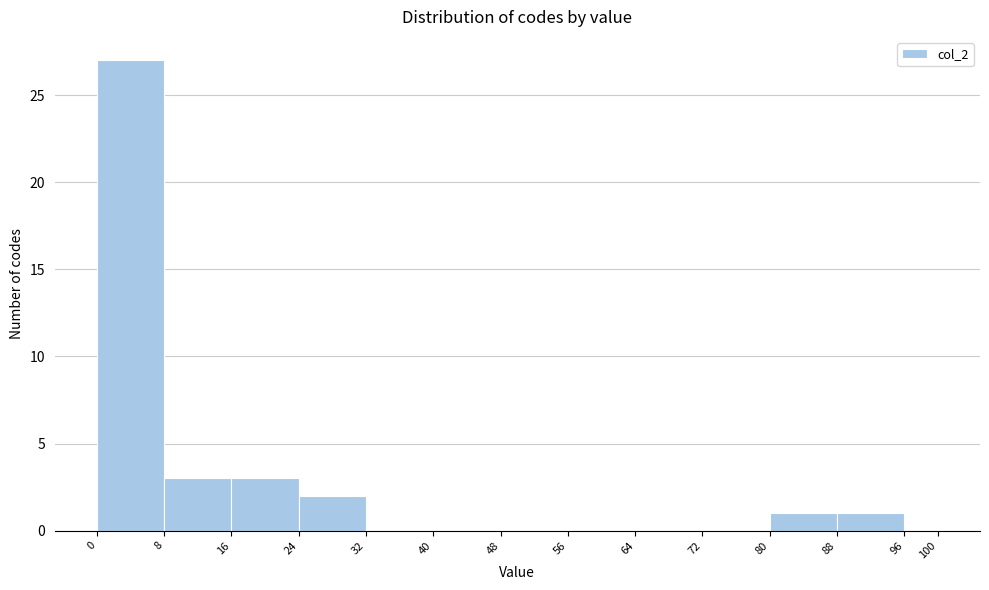

Reading left to right, list every bar in this chart as the range it spans on the x-axis followed by its height. The values are not printed on the chart, so give them approximately, as read against the axis.

0 to 8: 27
8 to 16: 3
16 to 24: 3
24 to 32: 2
32 to 40: 0
40 to 48: 0
48 to 56: 0
56 to 64: 0
64 to 72: 0
72 to 80: 0
80 to 88: 1
88 to 96: 1
96 to 100: 0